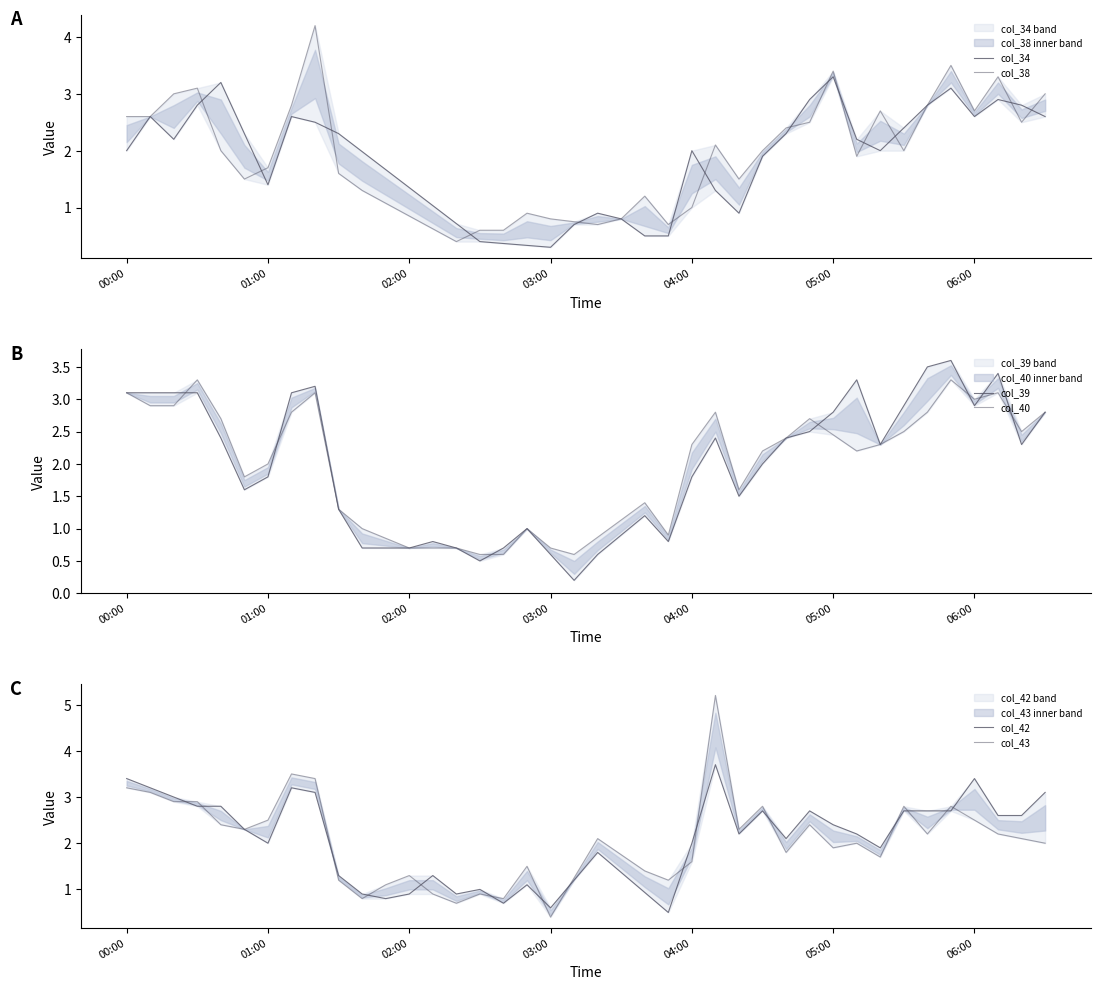

How many intersections are there between col_42 and col_34?

8